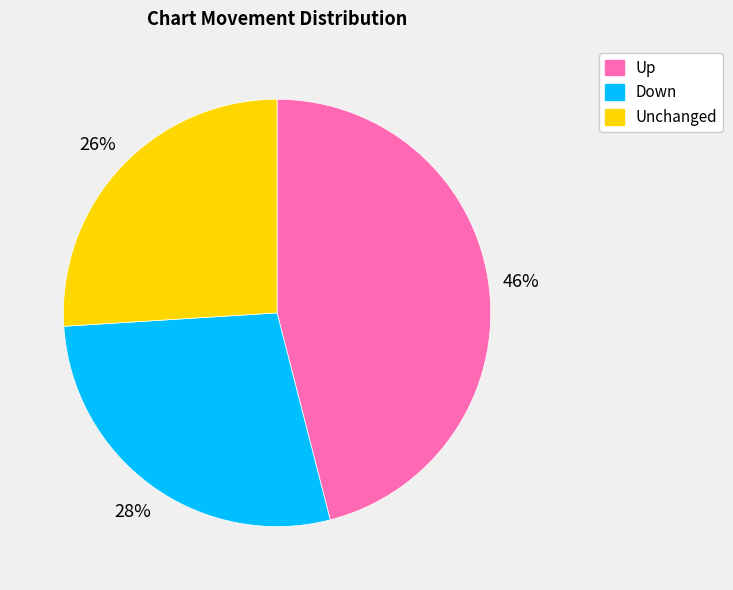

Is there a majority slice in this chart?

No